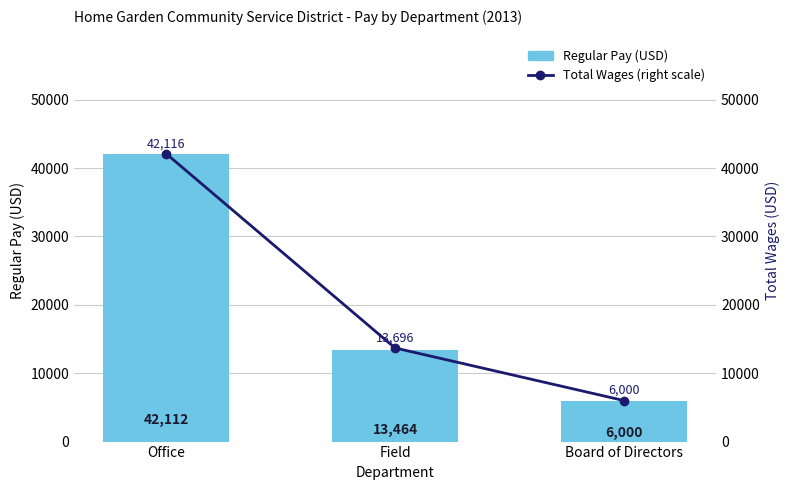

Reading left to right, what are all the values shown in this chart?

Regular Pay (USD): Office=42112	Field=13464	Board of Directors=6000
Total Wages (right scale): Office=42116	Field=13696	Board of Directors=6000